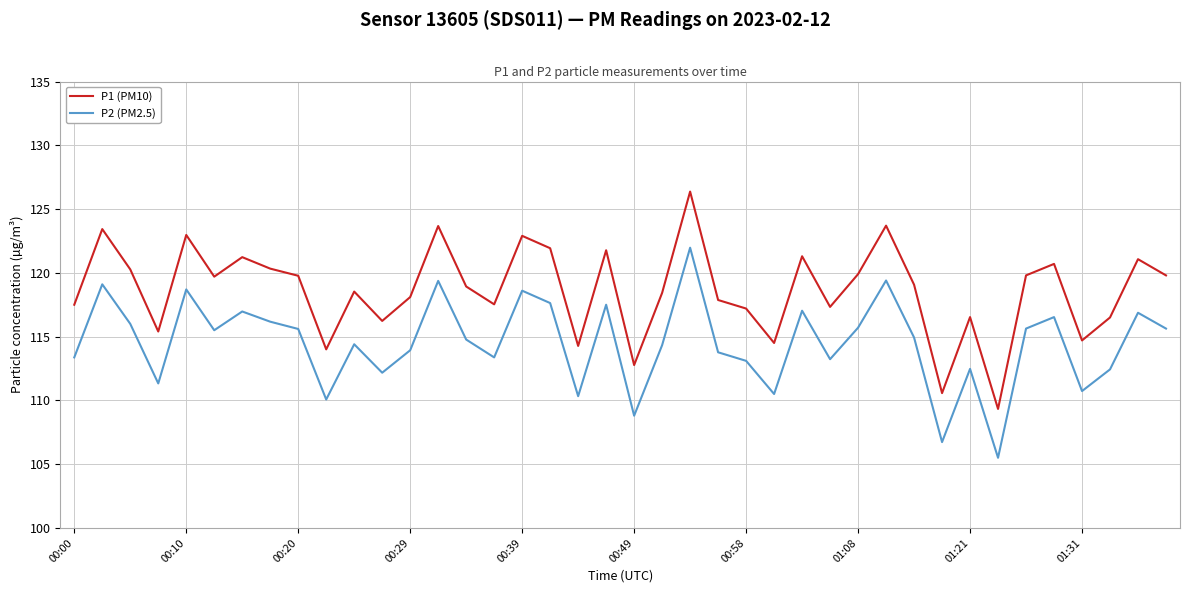

What is the highest value of the P1 (PM10) series?

126.4